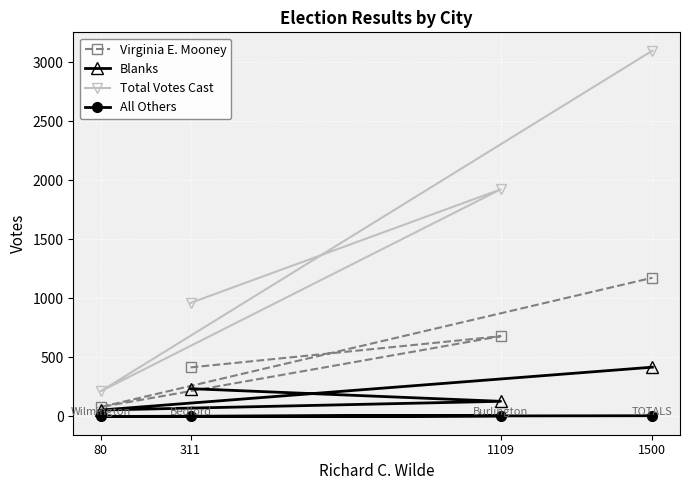

True or false: Total Votes Cast and Blanks intersect in this chart.

False